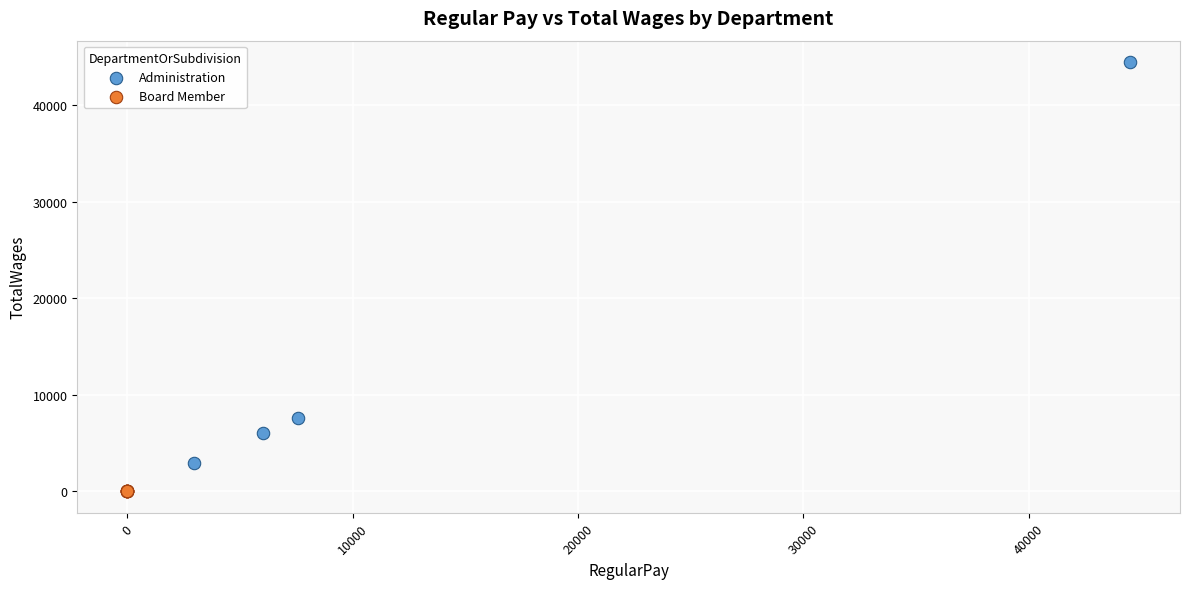

Which series reaches the maximum Y coordinate?

Administration